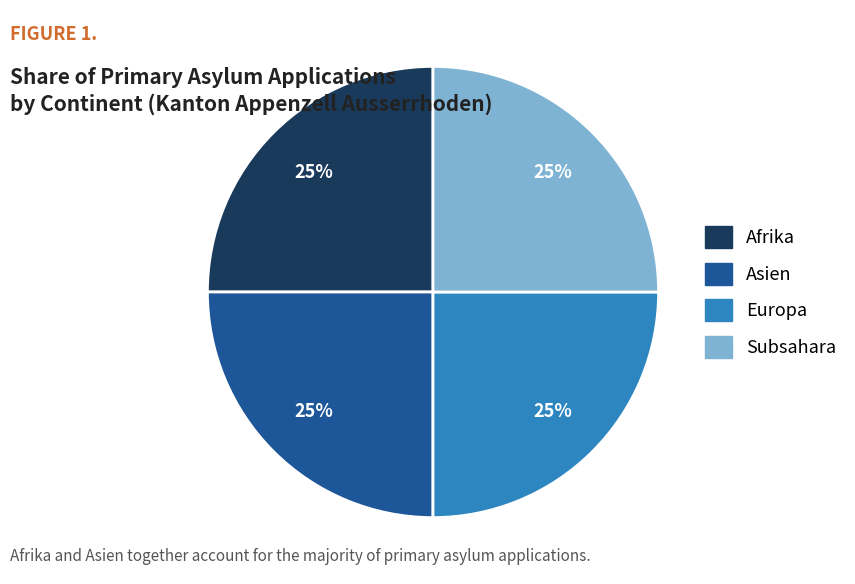

To the nearest percent, what is the average slice percentage?

25%